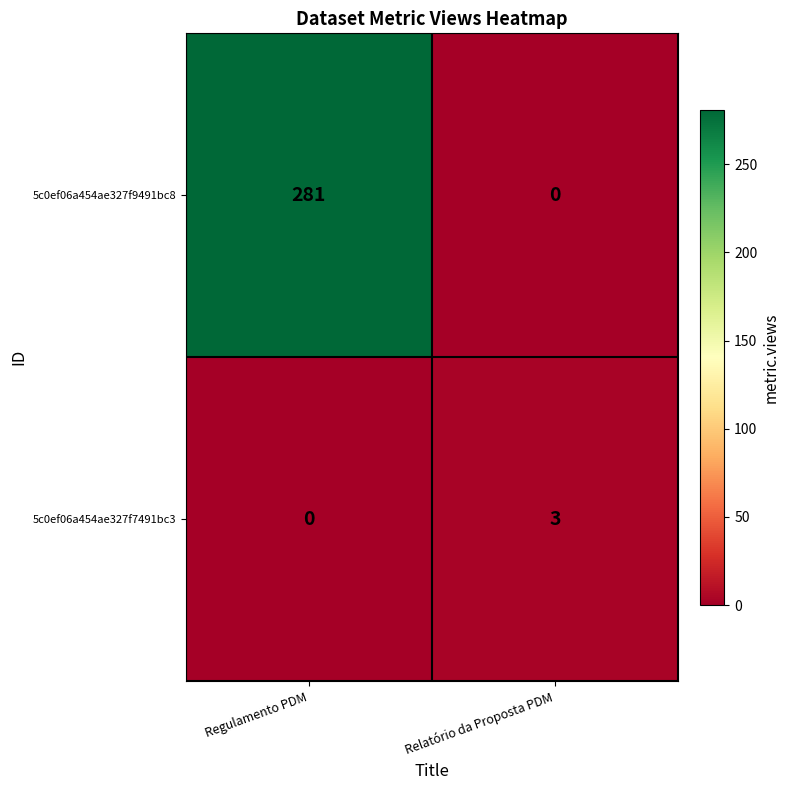

Which series has the largest total across all categories?

5c0ef06a454ae327f9491bc8